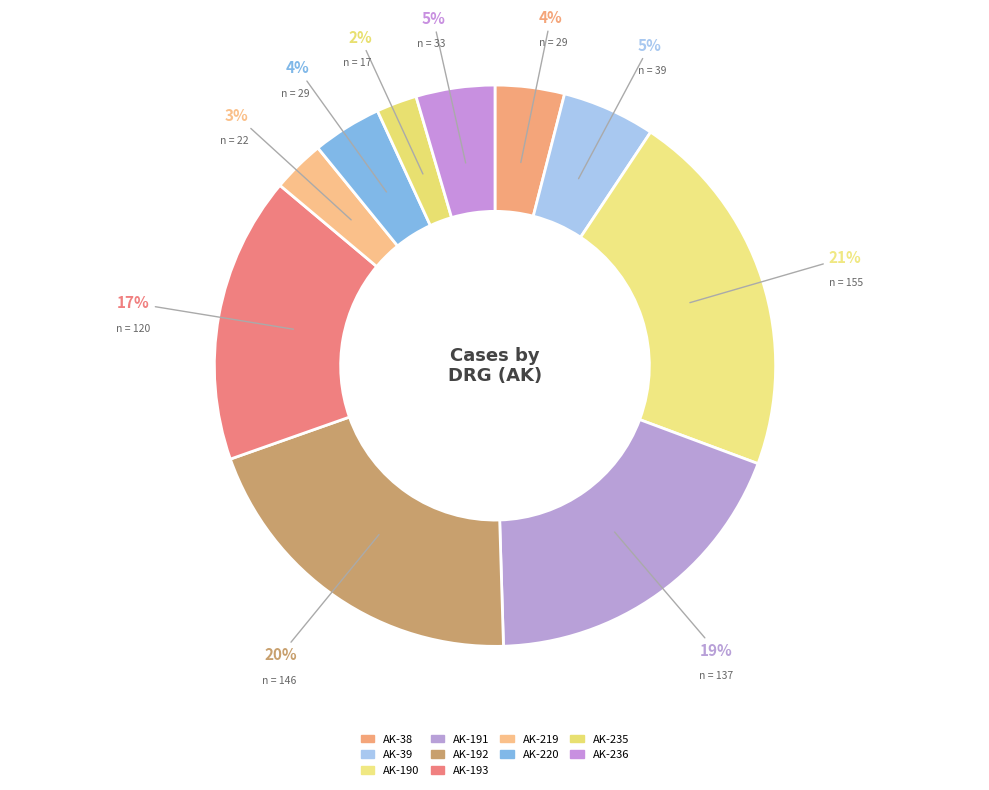

True or false: AK-193 accounts for 24% of the total.

False